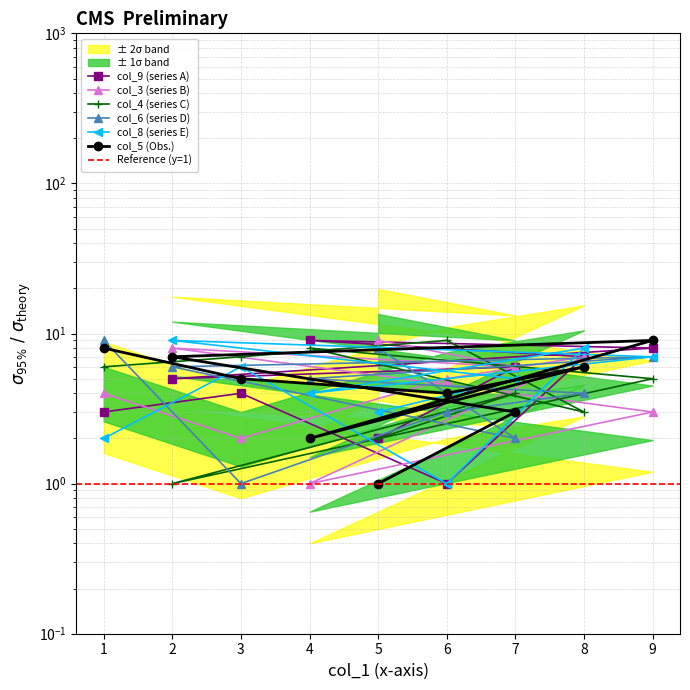

What are all the series names shown in the legend?

col_9, col_3, col_4, col_6, col_8, col_5